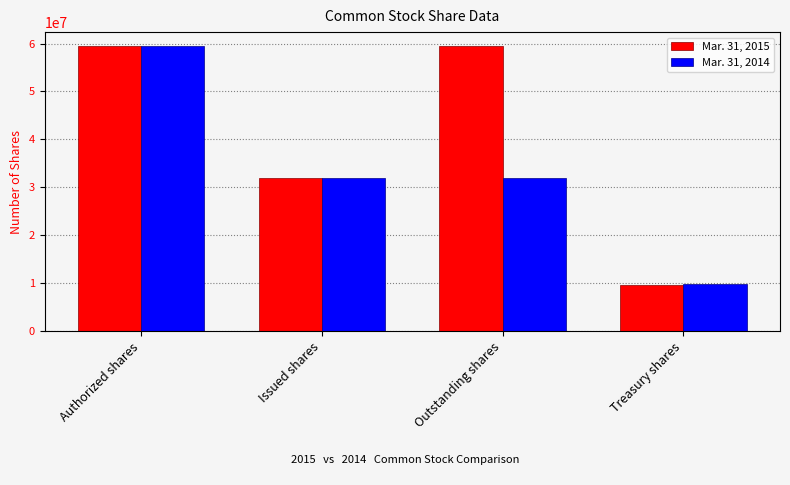

How many values in the Mar. 31, 2015 series are below 59427942?

2